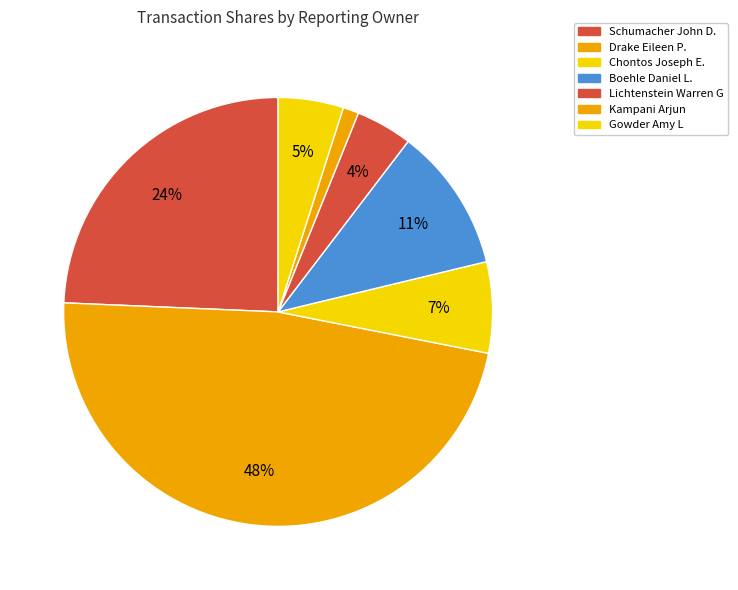

How many slices are in this pie chart?

7